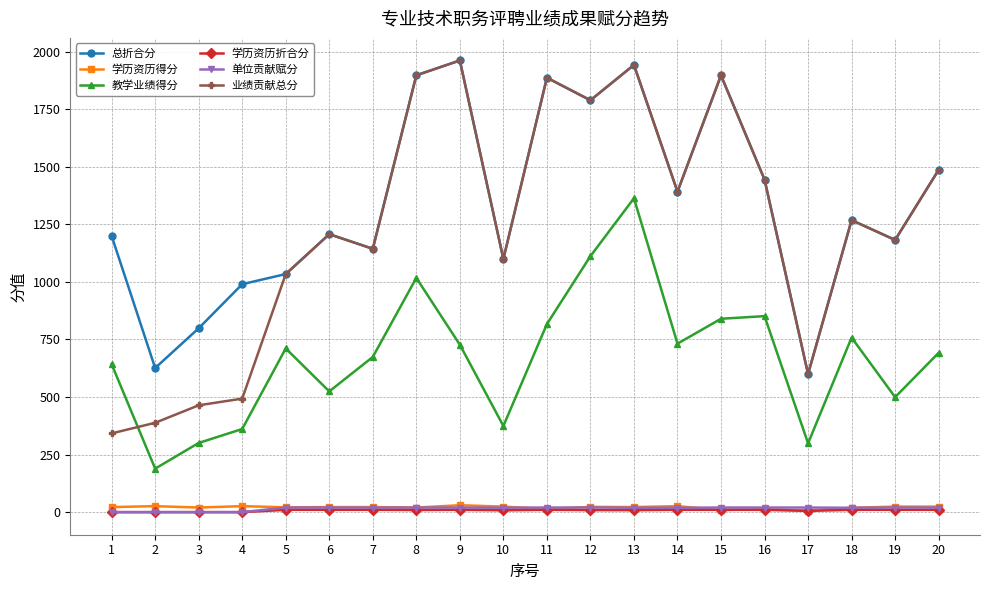

Is the value of 教学业绩得分 at 16 greater than the value of 学历资历折合分 at 11?

Yes